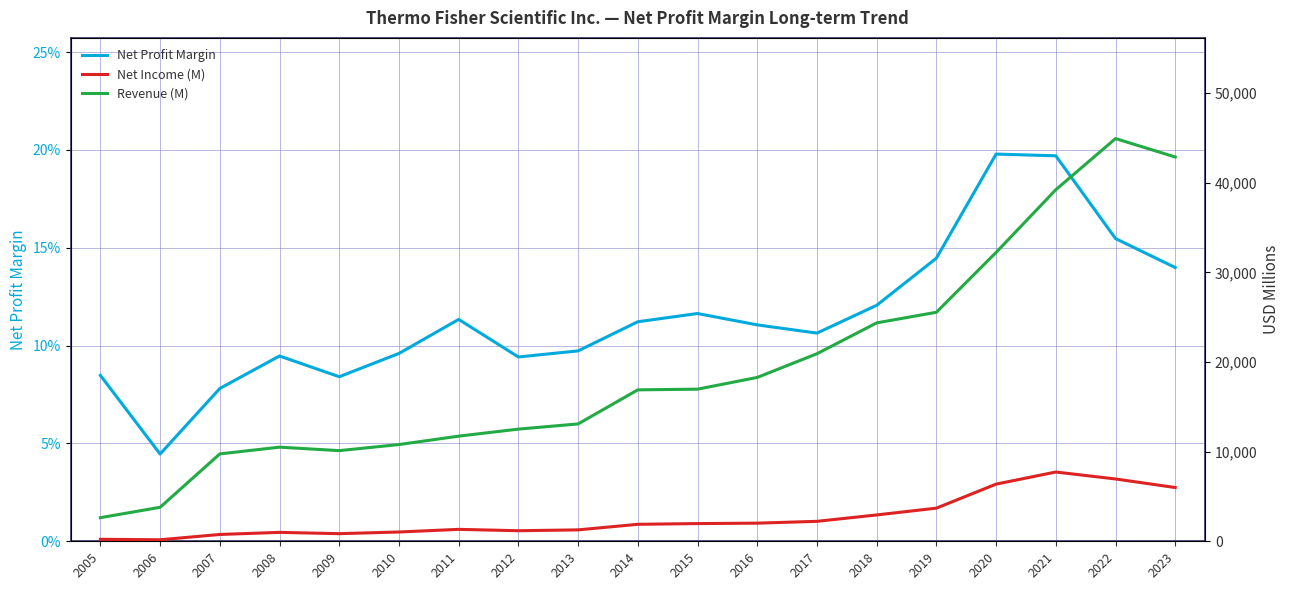

What value does the Net Income (M) series have at 2023?

5995.0